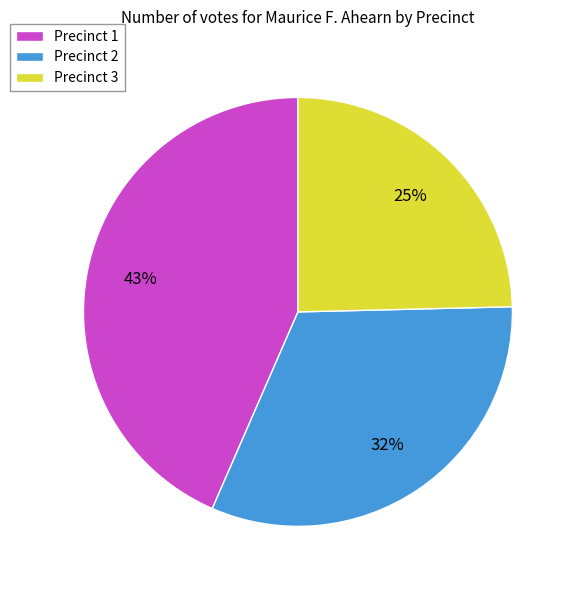

Which has a higher value, Precinct 2 or Precinct 3?

Precinct 2